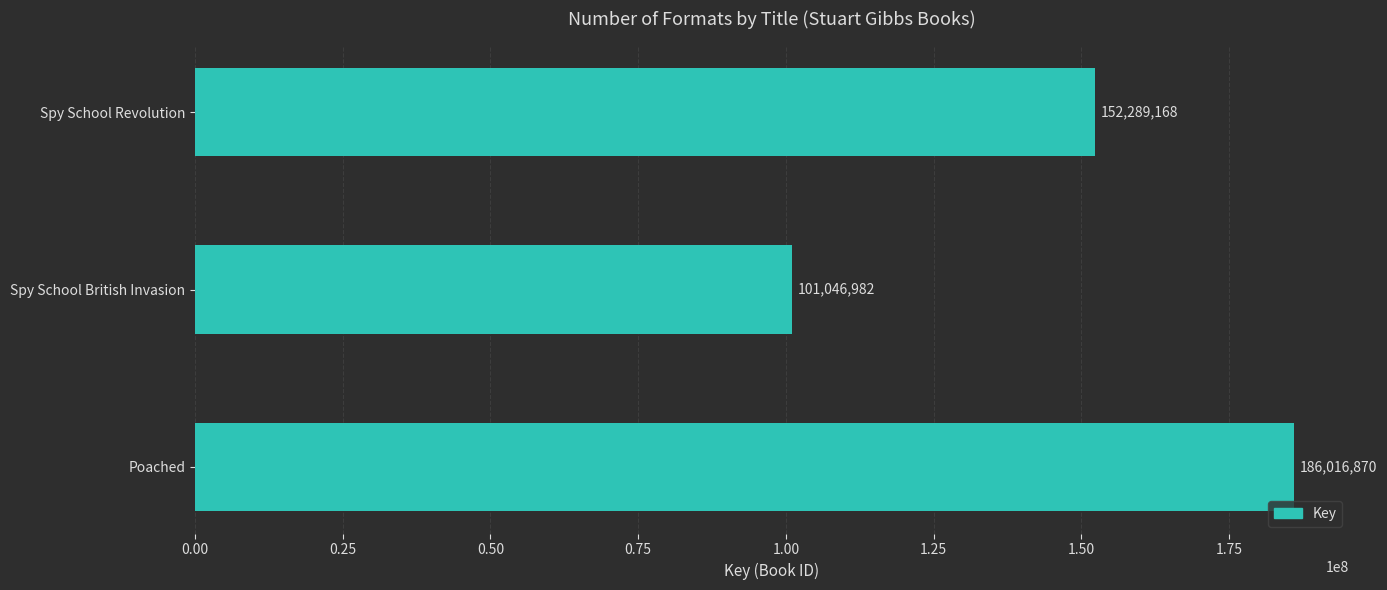

Rank the categories by value from lowest to highest.

Spy School British Invasion, Spy School Revolution, Poached